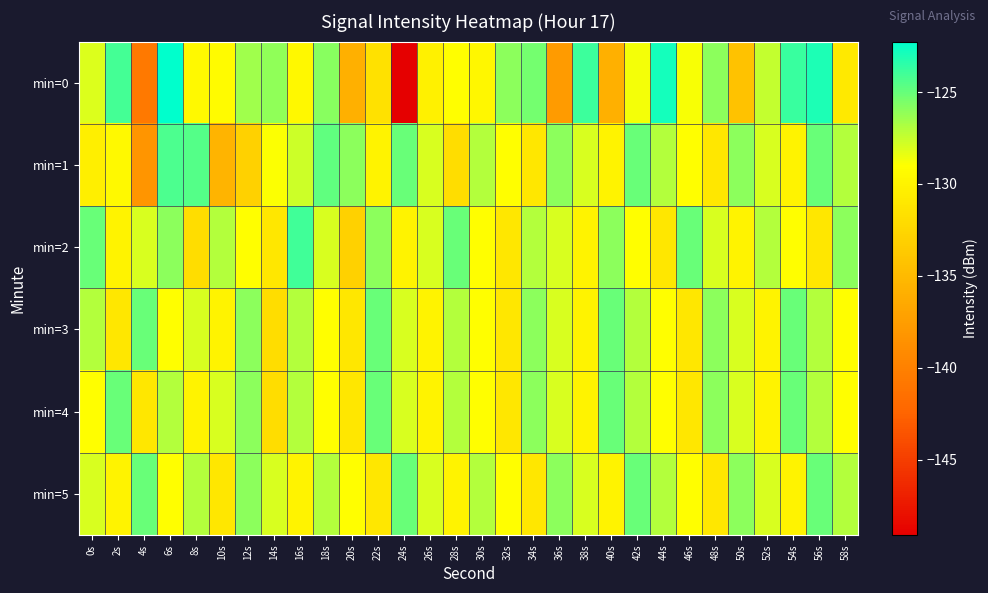

List the series in order of their peak value, lowest first.

min=3, min=4, min=5, min=1, min=2, min=0